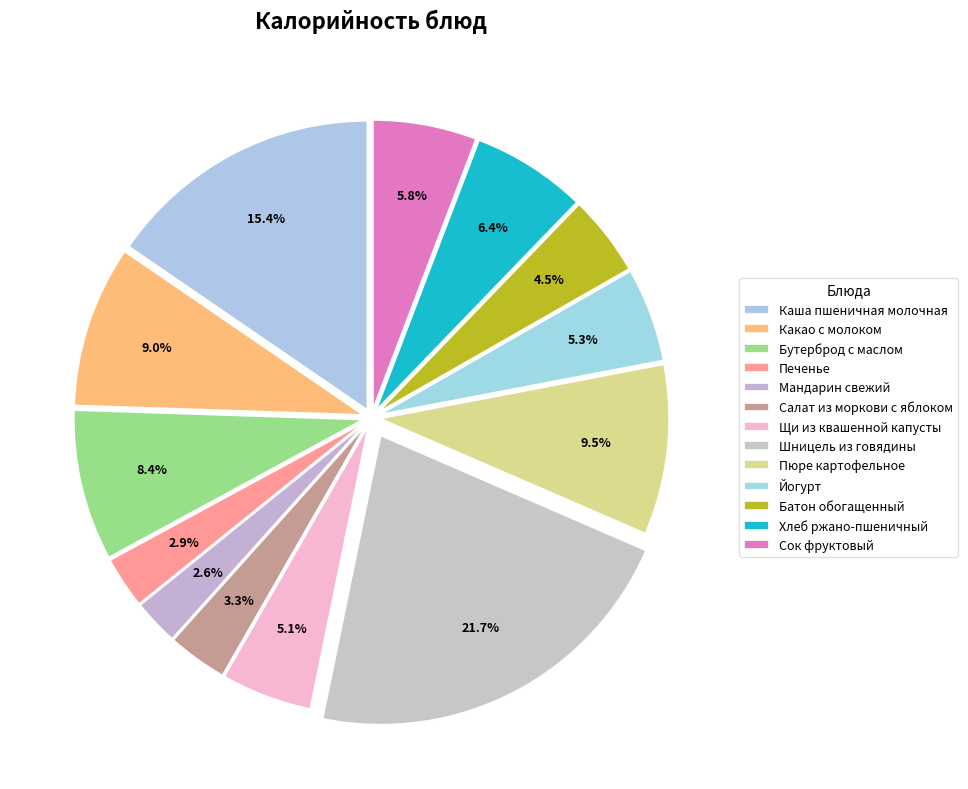

Which has a higher value, Батон обогащенный or Какао с молоком?

Какао с молоком